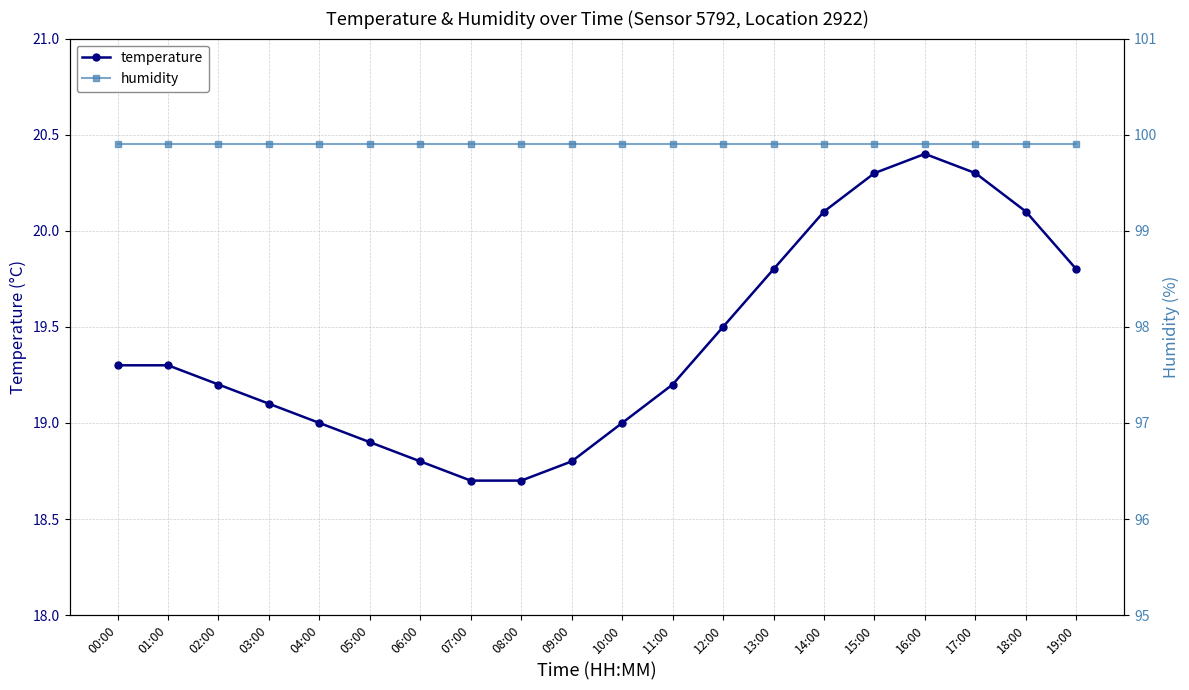

What is the label of the 5th point from the right?

15:00